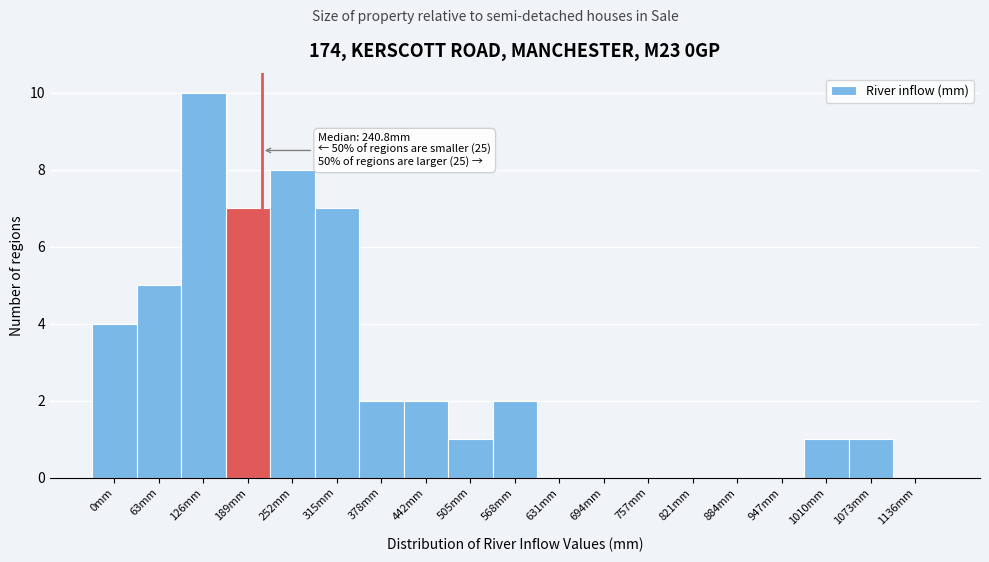

Reading right to left, list all the values displayed in this chart.

1136mm=0	1073mm=1	1010mm=1	947mm=0	884mm=0	821mm=0	757mm=0	694mm=0	631mm=0	568mm=2	505mm=1	442mm=2	378mm=2	315mm=7	252mm=8	189mm=7	126mm=10	63mm=5	0mm=4